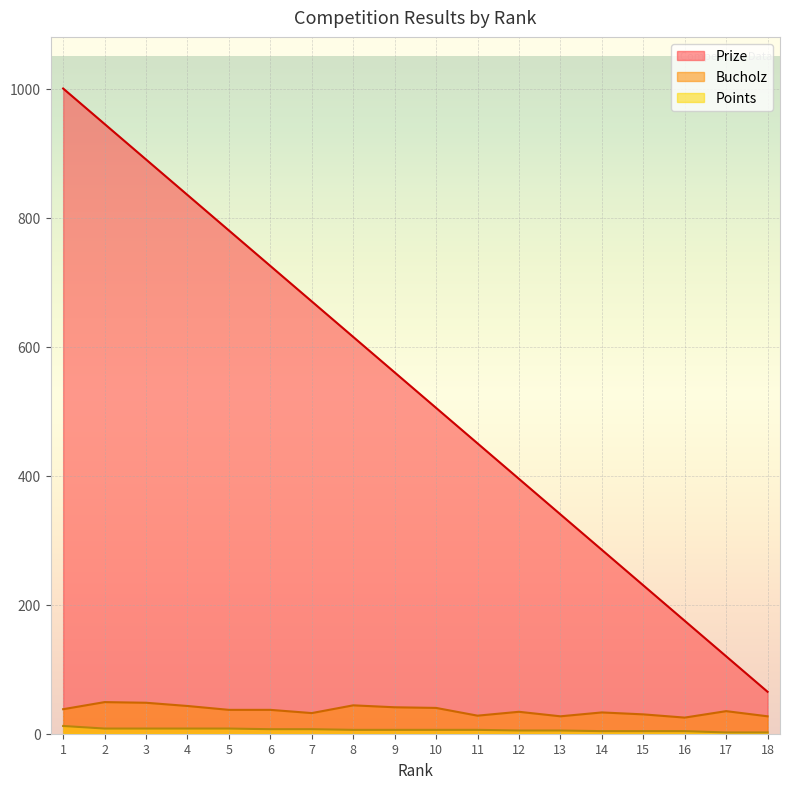

Reading left to right, what are all the values shown in this chart?

Prize: 1=1000	2=945	3=890	4=835	5=780	6=725	7=670	8=615	9=560	10=505	11=450	12=395	13=340	14=285	15=230	16=175	17=120	18=65
Bucholz: 1=38	2=49	3=48	4=43	5=37	6=37	7=32	8=44	9=41	10=40	11=28	12=34	13=27	14=33	15=30	16=25	17=35	18=27
Points: 1=12	2=8	3=8	4=8	5=8	6=7	7=7	8=6	9=6	10=6	11=6	12=5	13=5	14=4	15=4	16=4	17=2	18=2